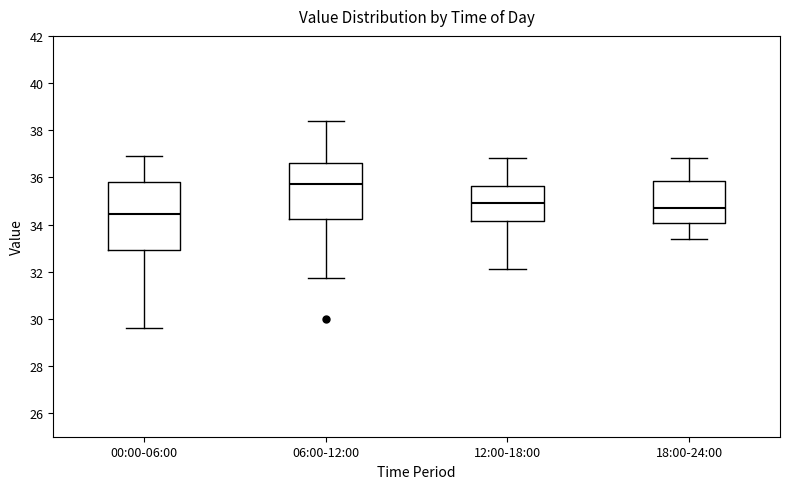

Comparing the boxes themselves (not the whiskers), which one is the tallest?

00:00-06:00